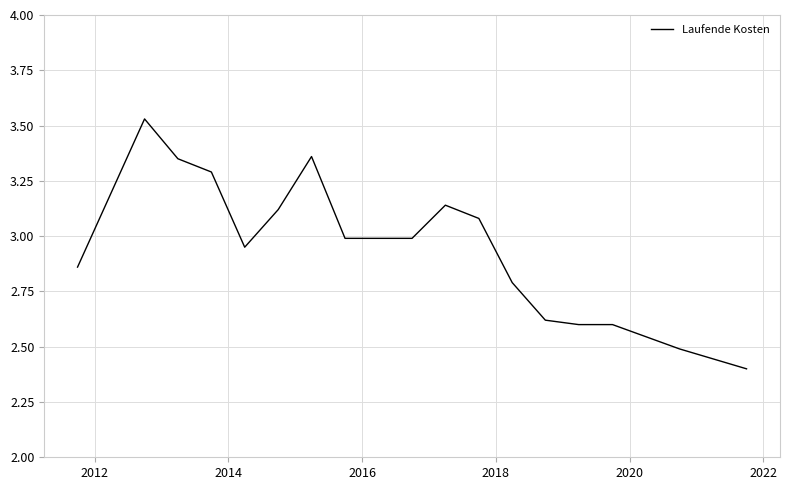

What is the smallest value displayed?

2.4